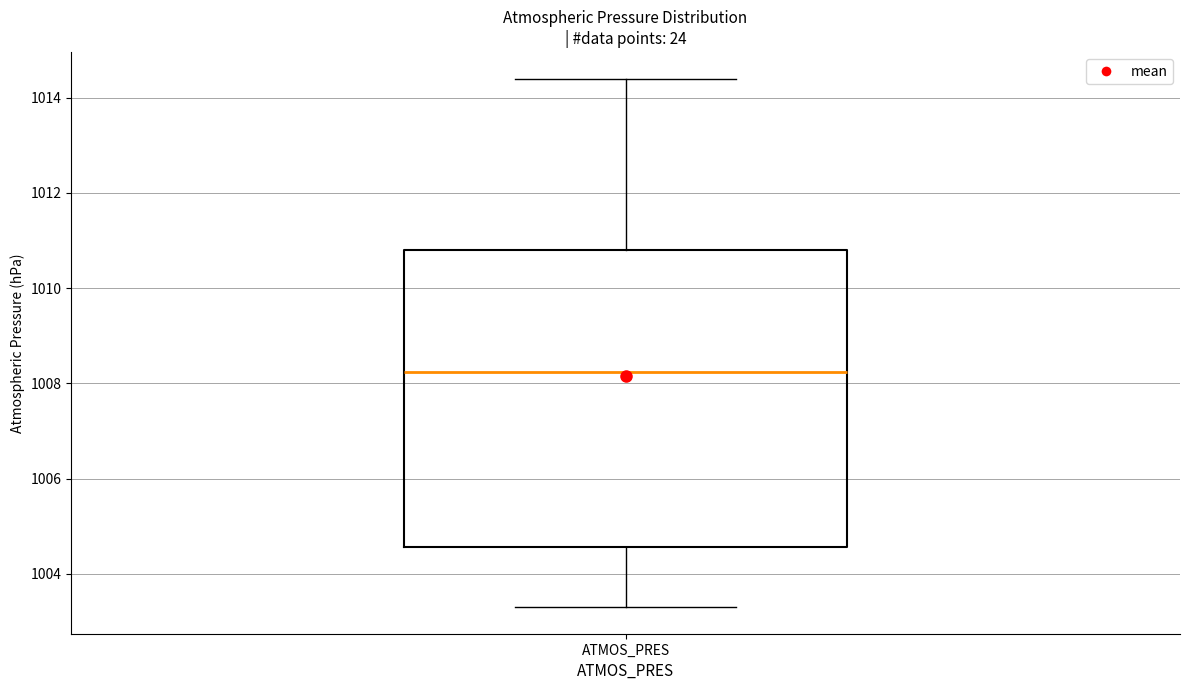

Where does the upper whisker of the box for ATMOS_PRES end on the y-axis? The values are not printed on the chart, so give them approximately, as read against the axis.

1014.4